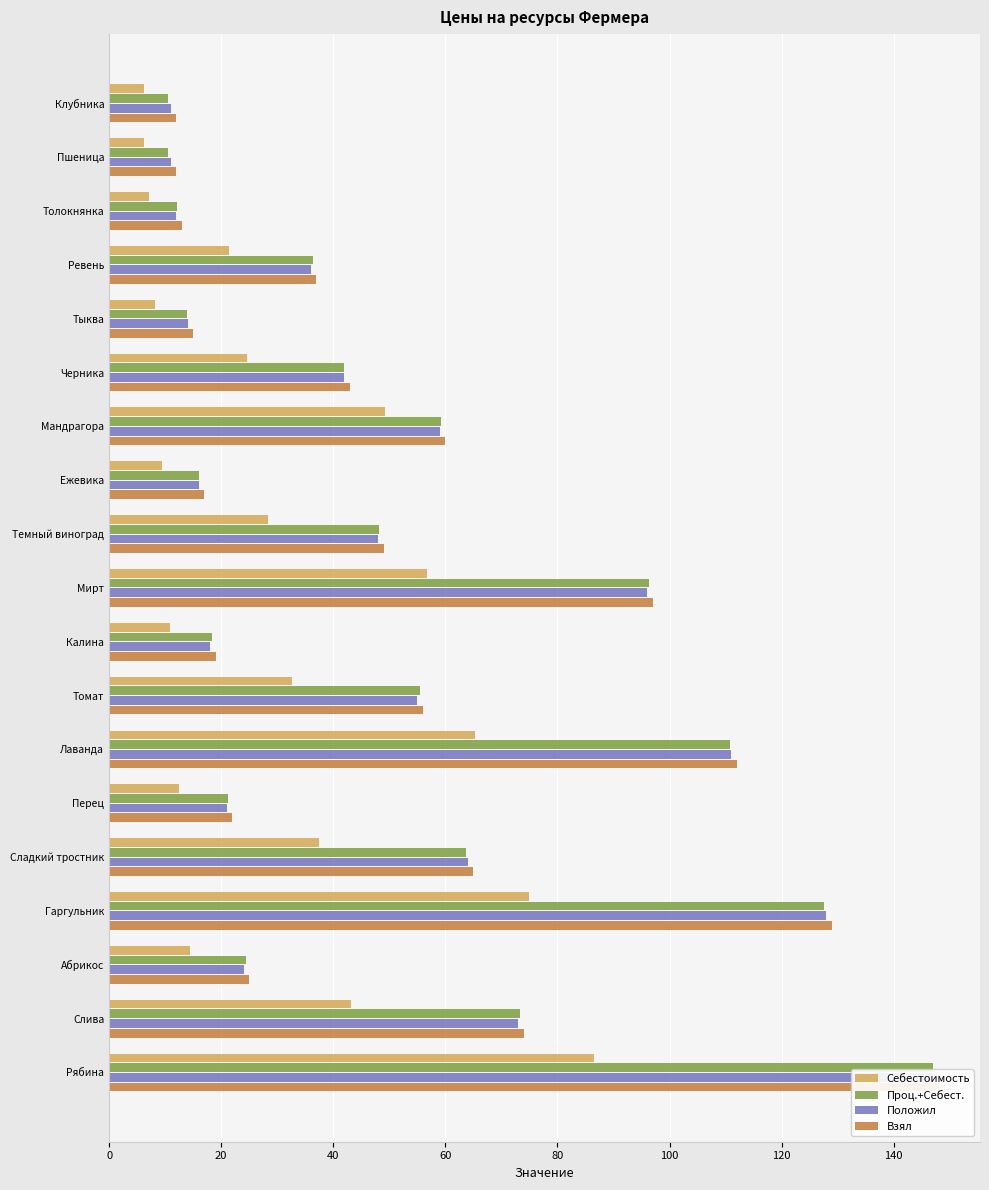

What is the average value of the Себестоимость series?

31.3